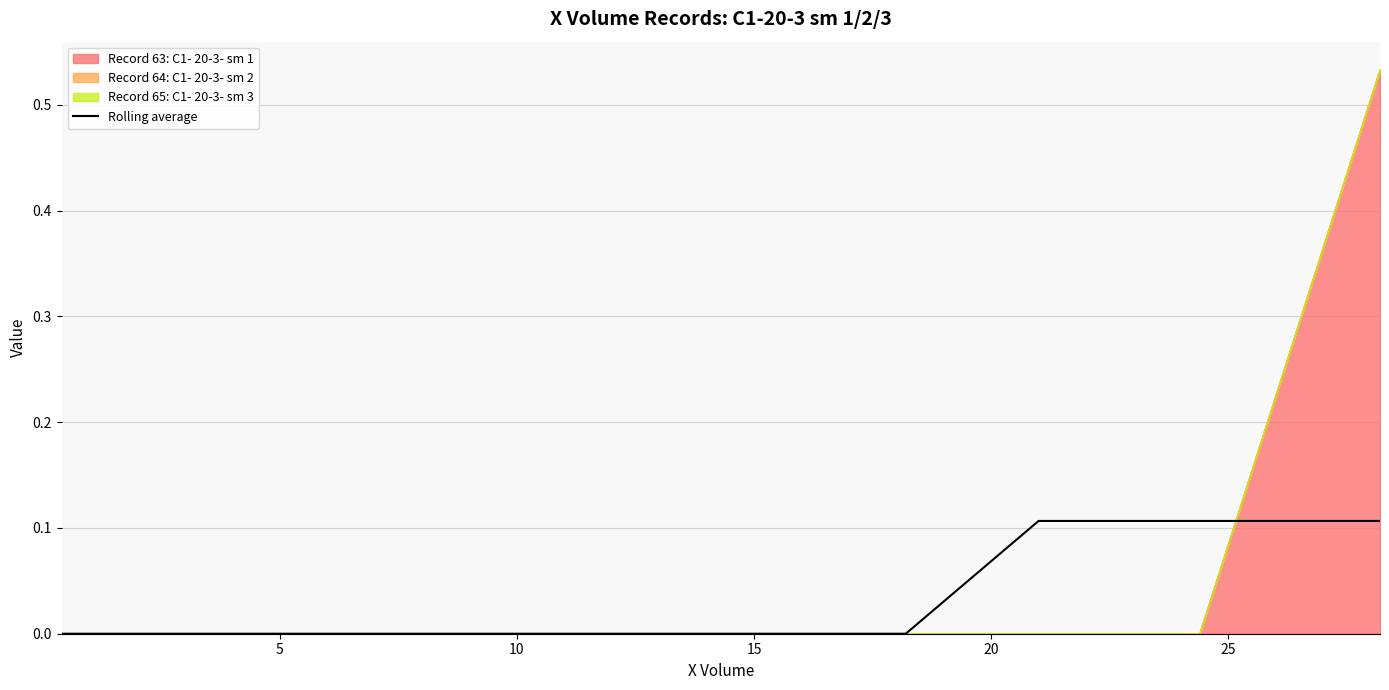

How many values are between 0 and 1?

30